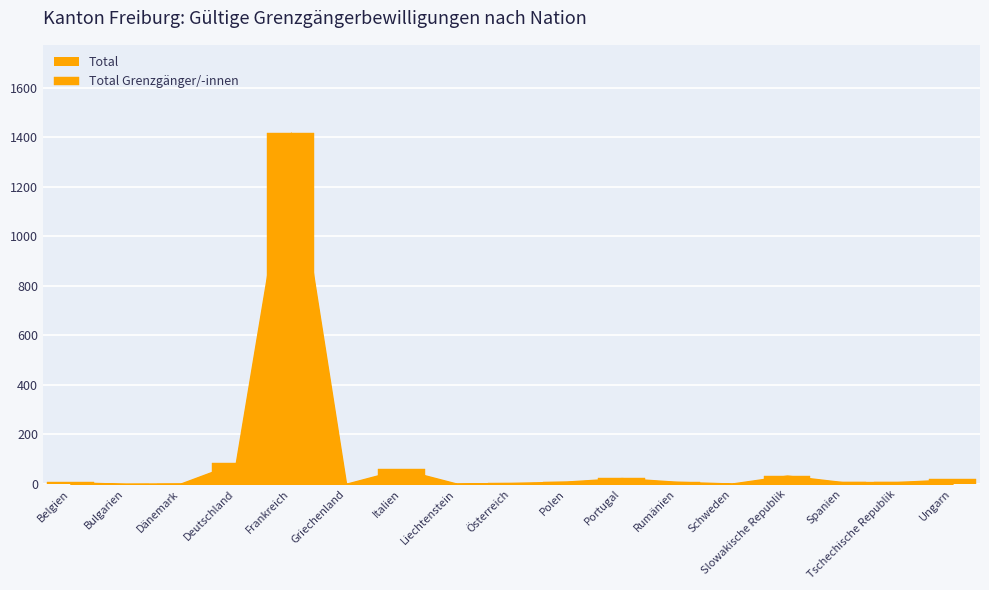

What is the maximum value shown in the chart?

1419